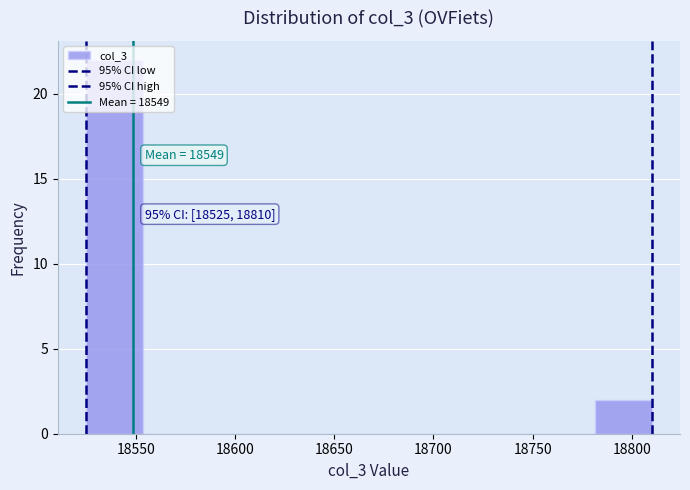

Over which range of the x-axis is the bar tallest?

18525.0 to 18553.5